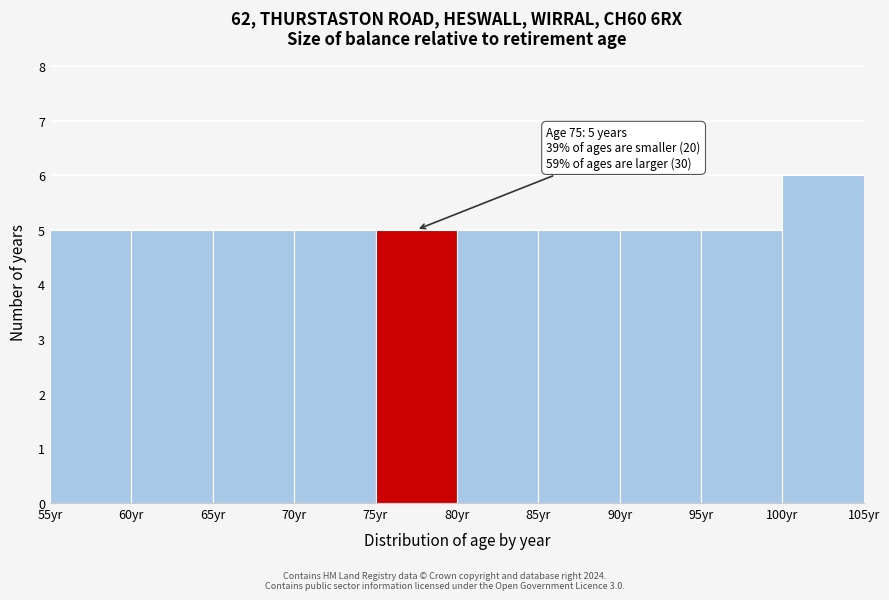

Which range on the x-axis has the tallest bar?

100 to 105